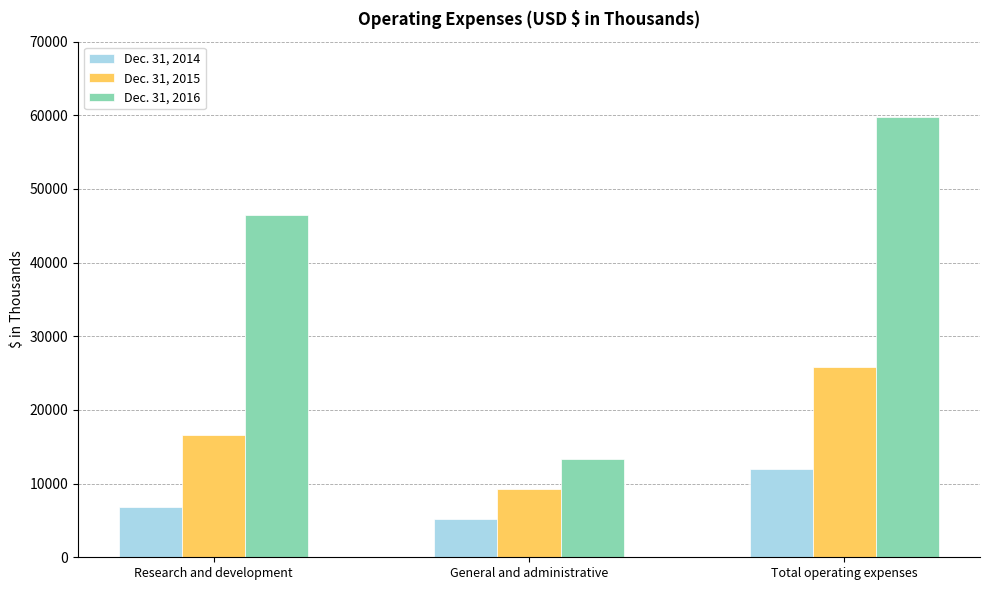

How many series are shown in this chart?

3